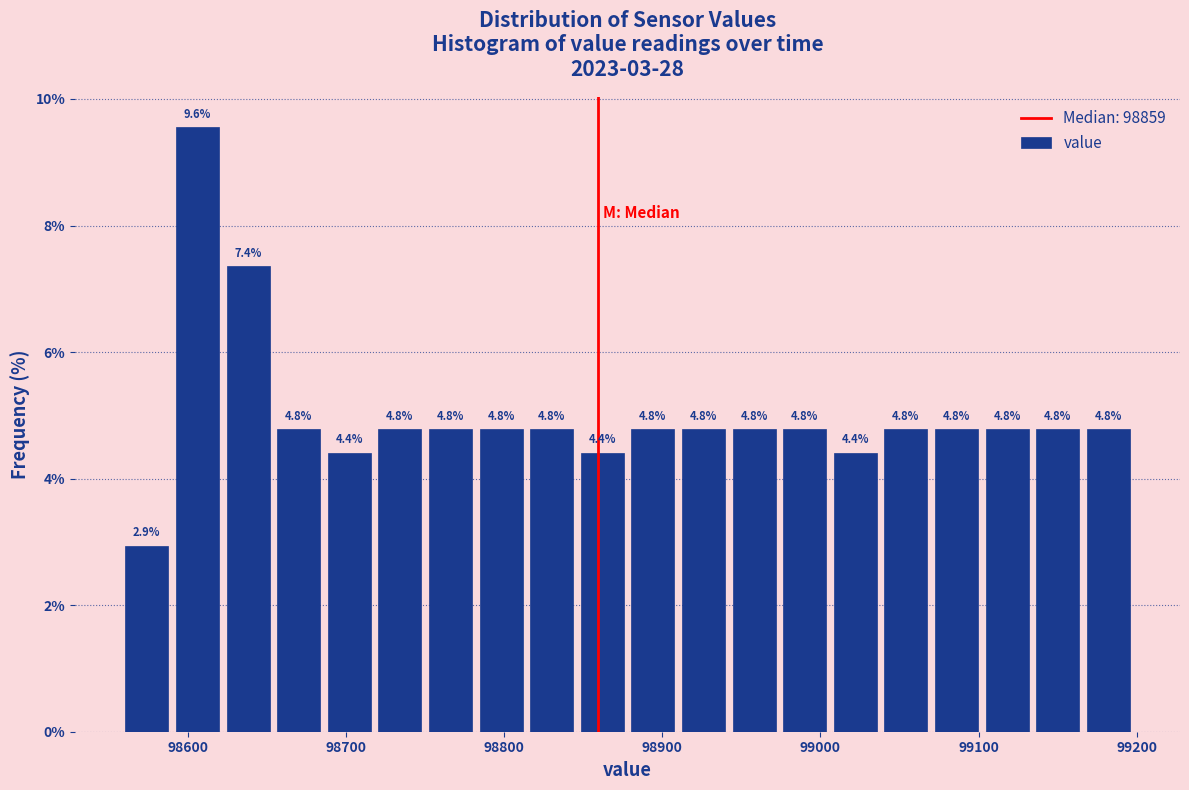

Read against the x-axis, roughly where is the centre of the tallest bar?

98610